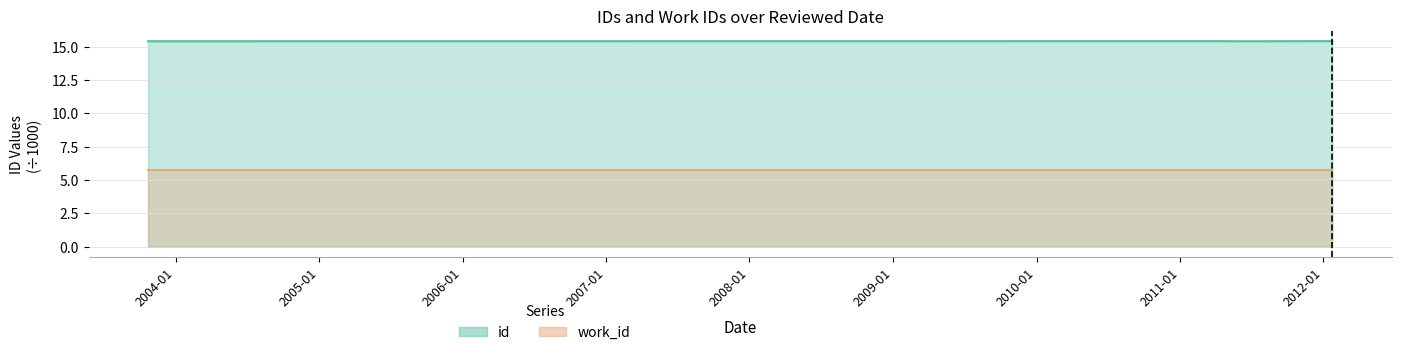

What is the sum of all values?

77.0